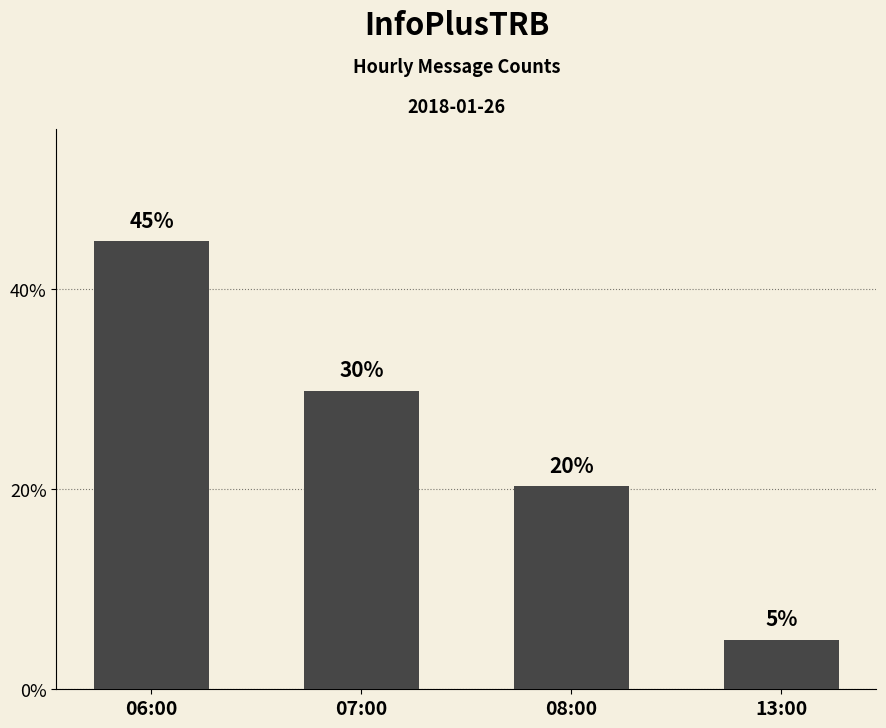

What position from the left is 07:00?

2